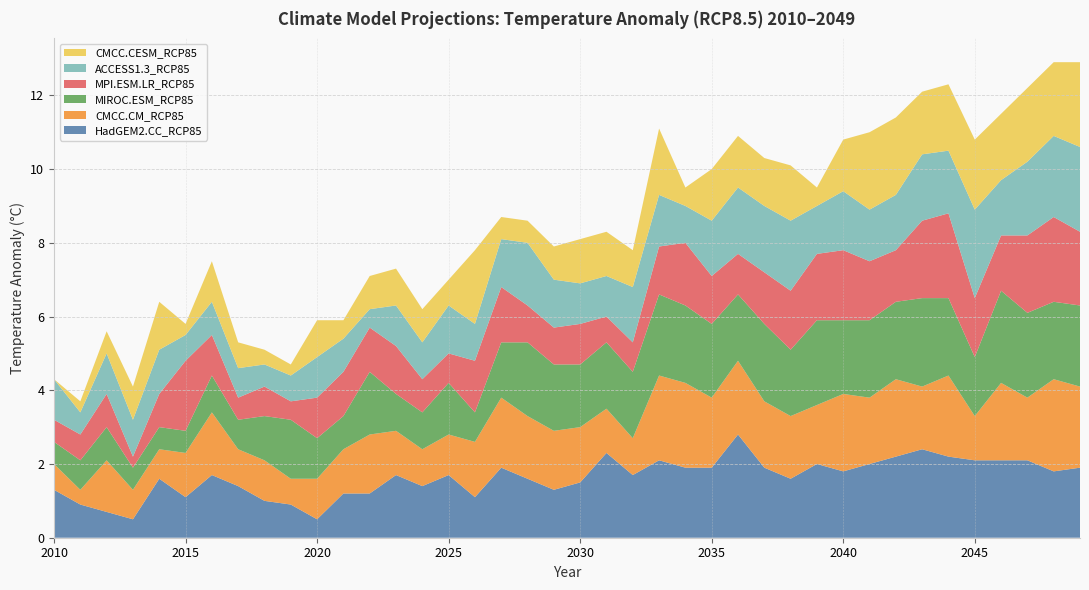

Reading right to left, transcribe all the data shown in this chart.

HadGEM2.CC_RCP85: 2049=1.9	2048=1.8	2047=2.1	2046=2.1	2045=2.1	2044=2.2	2043=2.4	2042=2.2	2041=2.0	2040=1.8	2039=2.0	2038=1.6	2037=1.9	2036=2.8	2035=1.9	2034=1.9	2033=2.1	2032=1.7	2031=2.3	2030=1.5	2029=1.3	2028=1.6	2027=1.9	2026=1.1	2025=1.7	2024=1.4	2023=1.7	2022=1.2	2021=1.2	2020=0.5	2019=0.9	2018=1.0	2017=1.4	2016=1.7	2015=1.1	2014=1.6	2013=0.5	2012=0.7	2011=0.9	2010=1.3
CMCC.CM_RCP85: 2049=2.2	2048=2.5	2047=1.7	2046=2.1	2045=1.2	2044=2.2	2043=1.7	2042=2.1	2041=1.8	2040=2.1	2039=1.6	2038=1.7	2037=1.8	2036=2.0	2035=1.9	2034=2.3	2033=2.3	2032=1.0	2031=1.2	2030=1.5	2029=1.6	2028=1.7	2027=1.9	2026=1.5	2025=1.1	2024=1.0	2023=1.2	2022=1.6	2021=1.2	2020=1.1	2019=0.7	2018=1.1	2017=1.0	2016=1.7	2015=1.2	2014=0.8	2013=0.8	2012=1.4	2011=0.4	2010=0.7
MIROC.ESM_RCP85: 2049=2.2	2048=2.1	2047=2.3	2046=2.5	2045=1.6	2044=2.1	2043=2.4	2042=2.1	2041=2.1	2040=2.0	2039=2.3	2038=1.8	2037=2.1	2036=1.8	2035=2.0	2034=2.1	2033=2.2	2032=1.8	2031=1.8	2030=1.7	2029=1.8	2028=2.0	2027=1.5	2026=0.8	2025=1.4	2024=1.0	2023=1.0	2022=1.7	2021=0.9	2020=1.1	2019=1.6	2018=1.2	2017=0.8	2016=1.0	2015=0.6	2014=0.6	2013=0.6	2012=0.9	2011=0.8	2010=0.6
MPI.ESM.LR_RCP85: 2049=2.0	2048=2.3	2047=2.1	2046=1.5	2045=1.6	2044=2.3	2043=2.1	2042=1.4	2041=1.6	2040=1.9	2039=1.8	2038=1.6	2037=1.4	2036=1.1	2035=1.3	2034=1.7	2033=1.3	2032=0.8	2031=0.7	2030=1.1	2029=1.0	2028=1.0	2027=1.5	2026=1.4	2025=0.8	2024=0.9	2023=1.3	2022=1.2	2021=1.2	2020=1.1	2019=0.5	2018=0.8	2017=0.6	2016=1.1	2015=1.9	2014=0.9	2013=0.3	2012=0.9	2011=0.7	2010=0.6
ACCESS1.3_RCP85: 2049=2.3	2048=2.2	2047=2.0	2046=1.5	2045=2.4	2044=1.7	2043=1.8	2042=1.5	2041=1.4	2040=1.6	2039=1.3	2038=1.9	2037=1.8	2036=1.8	2035=1.5	2034=1.0	2033=1.4	2032=1.5	2031=1.1	2030=1.1	2029=1.3	2028=1.7	2027=1.3	2026=1.0	2025=1.3	2024=1.0	2023=1.1	2022=0.5	2021=0.9	2020=1.1	2019=0.7	2018=0.6	2017=0.8	2016=0.9	2015=0.7	2014=1.2	2013=1.0	2012=1.1	2011=0.6	2010=1.1
CMCC.CESM_RCP85: 2049=2.3	2048=2.0	2047=2.0	2046=1.8	2045=1.9	2044=1.8	2043=1.7	2042=2.1	2041=2.1	2040=1.4	2039=0.5	2038=1.5	2037=1.3	2036=1.4	2035=1.4	2034=0.5	2033=1.8	2032=1.0	2031=1.2	2030=1.2	2029=0.9	2028=0.6	2027=0.6	2026=2.0	2025=0.7	2024=0.9	2023=1.0	2022=0.9	2021=0.5	2020=1.0	2019=0.3	2018=0.4	2017=0.7	2016=1.1	2015=0.3	2014=1.3	2013=0.9	2012=0.6	2011=0.3	2010=0.0